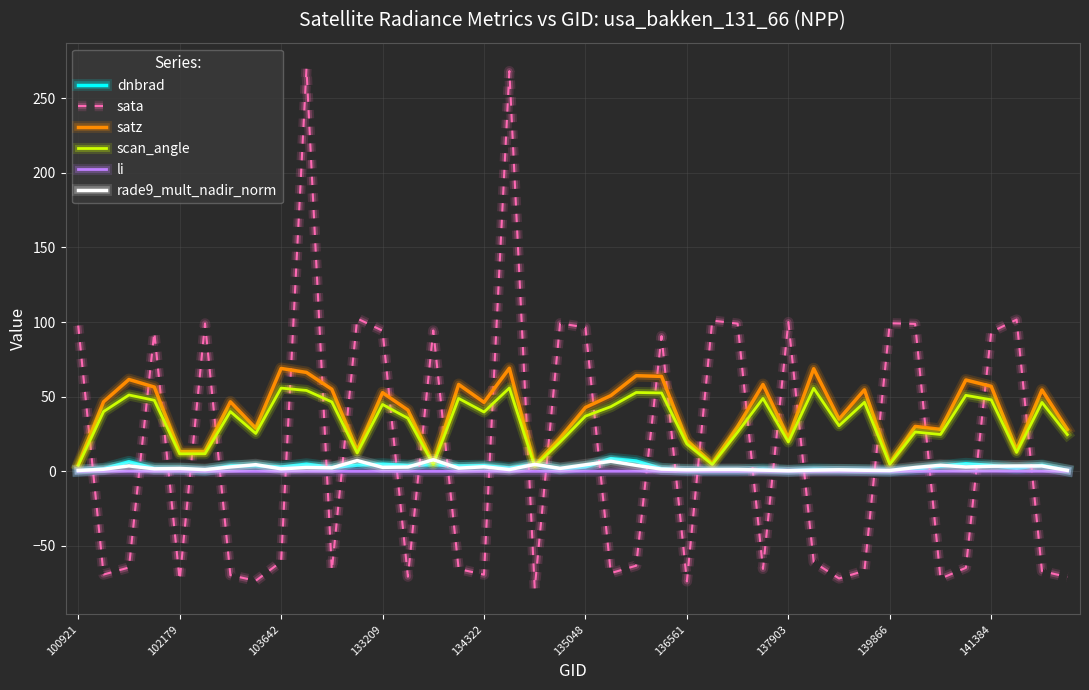

How many lines are shown in the chart?

6